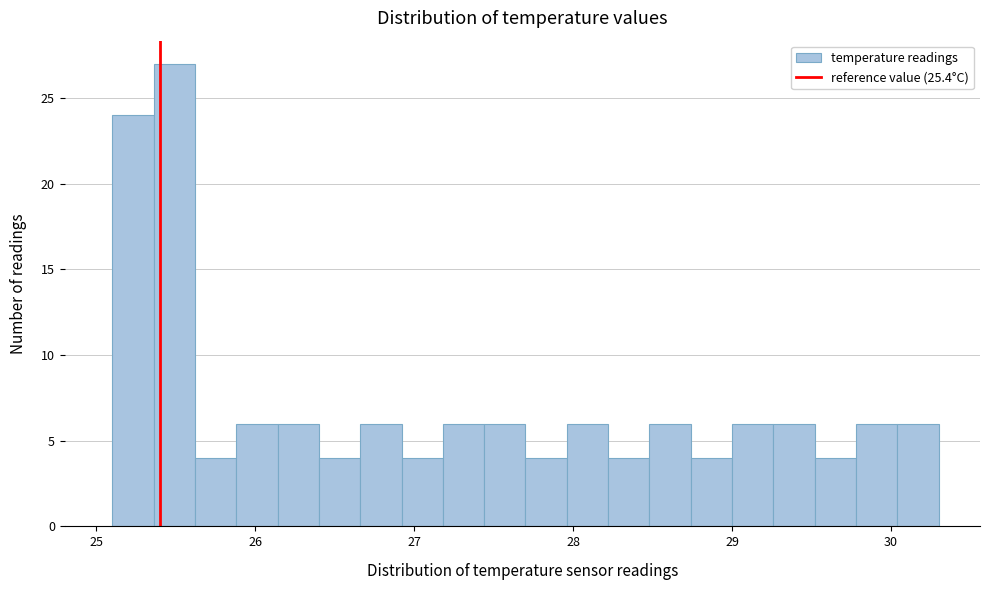

Around what value on the x-axis is the tallest bar? Give the approximate position of its centre, as read against the axis.

25.5